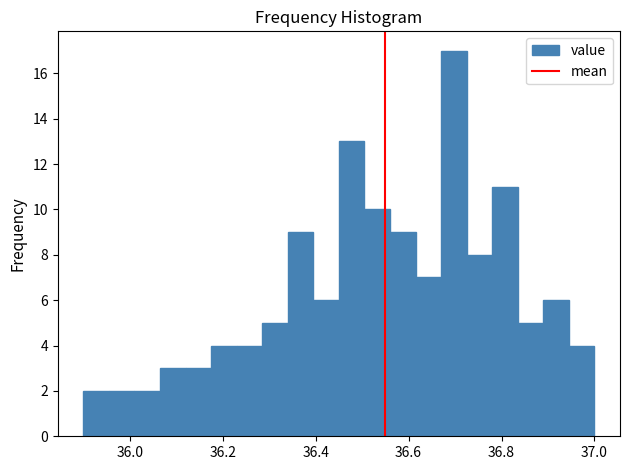

Around what value on the x-axis is the tallest bar? Give the approximate position of its centre, as read against the axis.

36.70